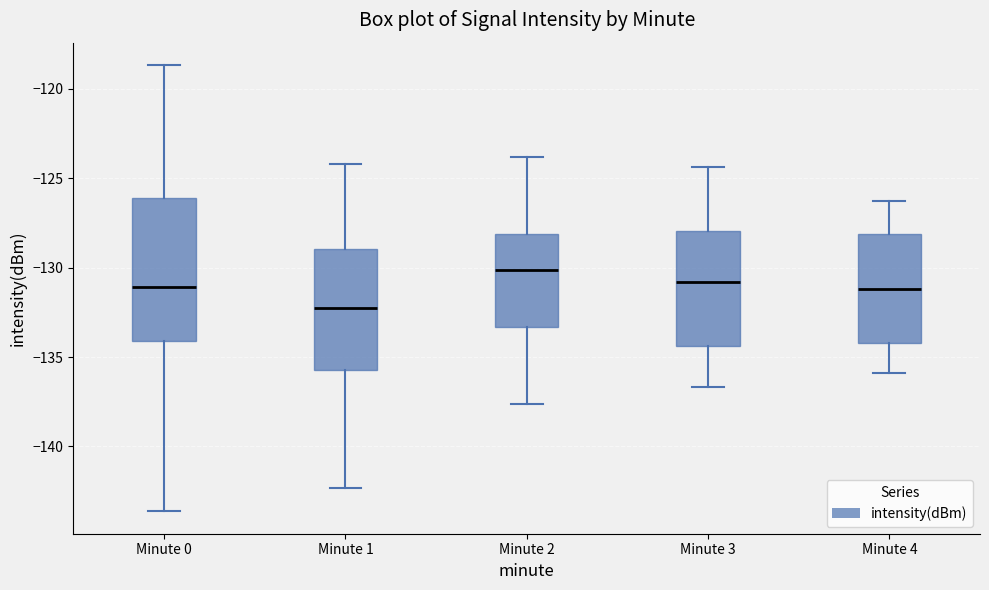

Comparing the boxes themselves (not the whiskers), which one is the tallest?

Minute 0